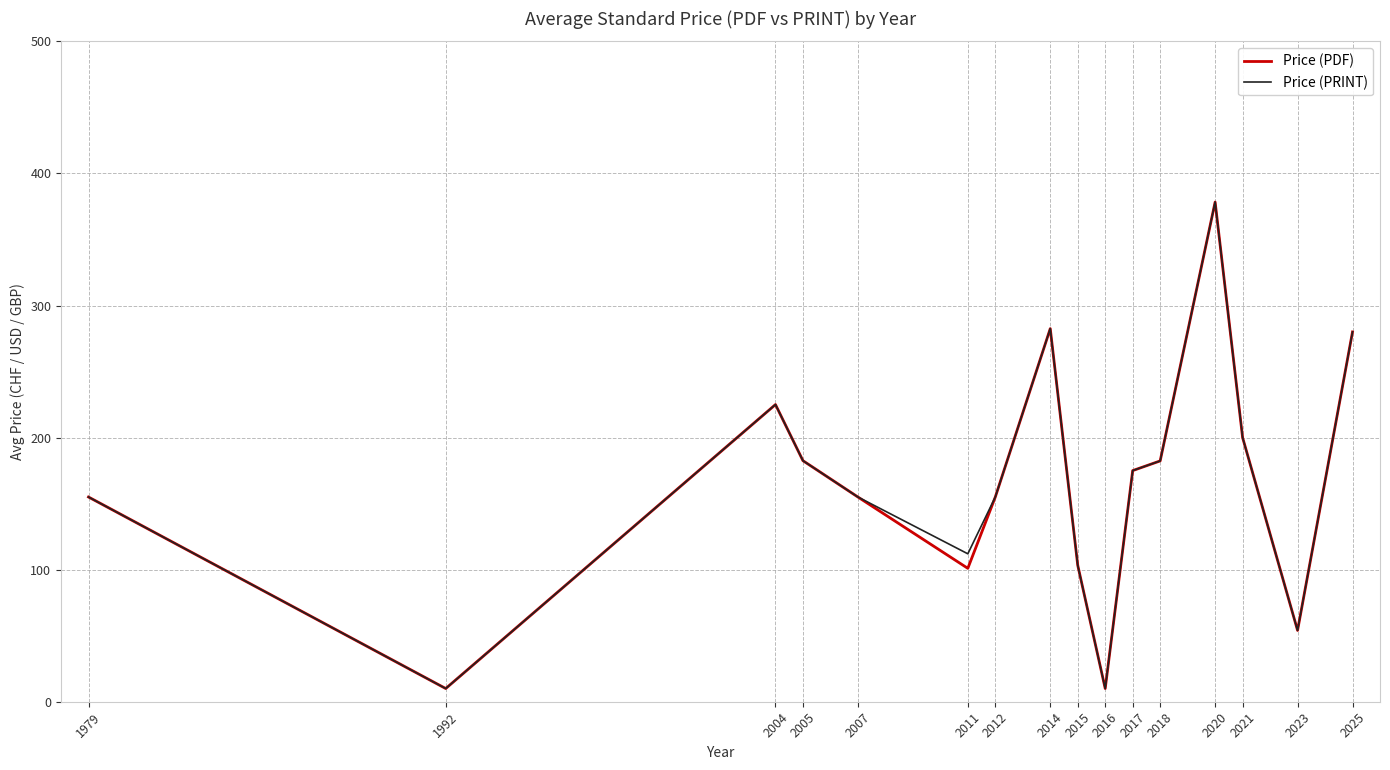

Read the Price (PRINT) value at 2012.

155.0